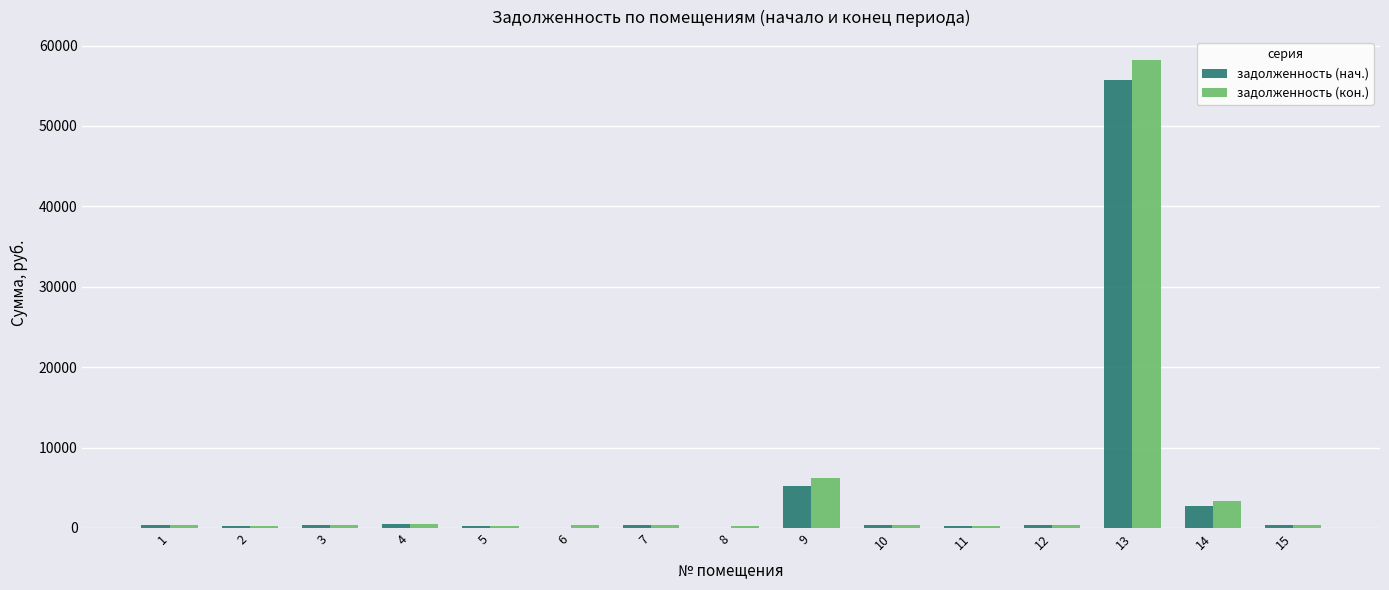

What is the sum of all задолженность (кон.) values?

71522.5